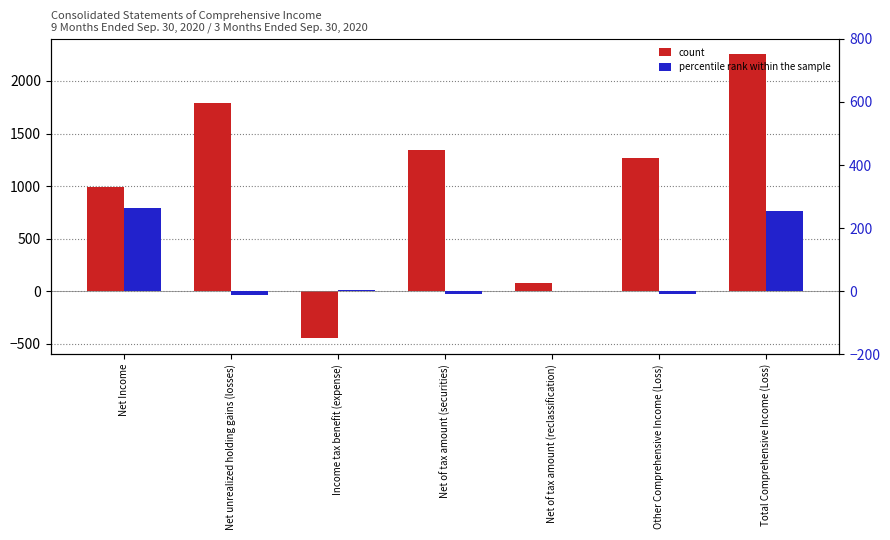

Reading left to right, transcribe all the data shown in this chart.

count: Net Income=991	Net unrealized holding gains (losses)=1786	Income tax benefit (expense)=-444	Net of tax amount (securities)=1342	Net of tax amount (reclassification)=78	Other Comprehensive Income (Loss)=1264	Total Comprehensive Income (Loss)=2255
percentile rank within the sample: Net Income=264	Net unrealized holding gains (losses)=-12	Income tax benefit (expense)=3	Net of tax amount (securities)=-9	Net of tax amount (reclassification)=0	Other Comprehensive Income (Loss)=-9	Total Comprehensive Income (Loss)=255